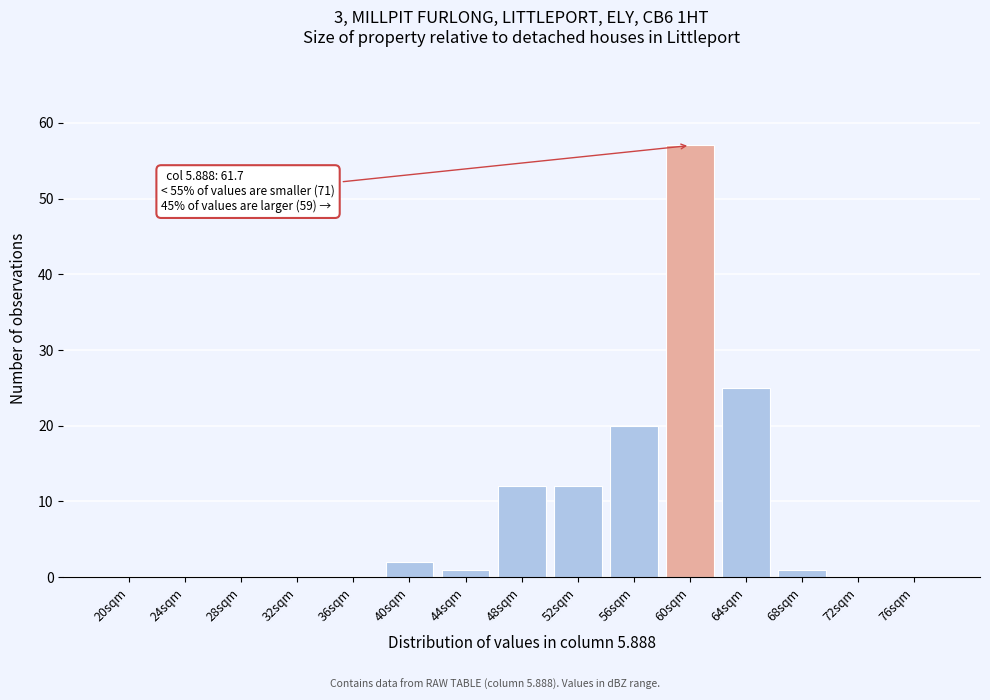

Reading right to left, transcribe all the data shown in this chart.

76sqm=0	72sqm=0	68sqm=1	64sqm=25	60sqm=57	56sqm=20	52sqm=12	48sqm=12	44sqm=1	40sqm=2	36sqm=0	32sqm=0	28sqm=0	24sqm=0	20sqm=0